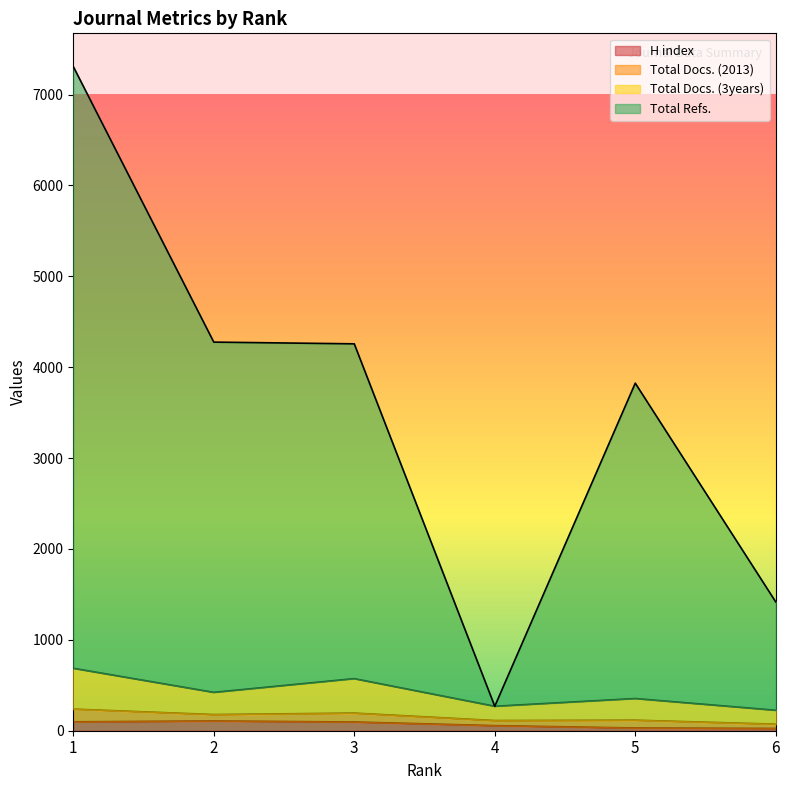

What is the sum of the Total Docs. (3years) values at 6 and 3?

798